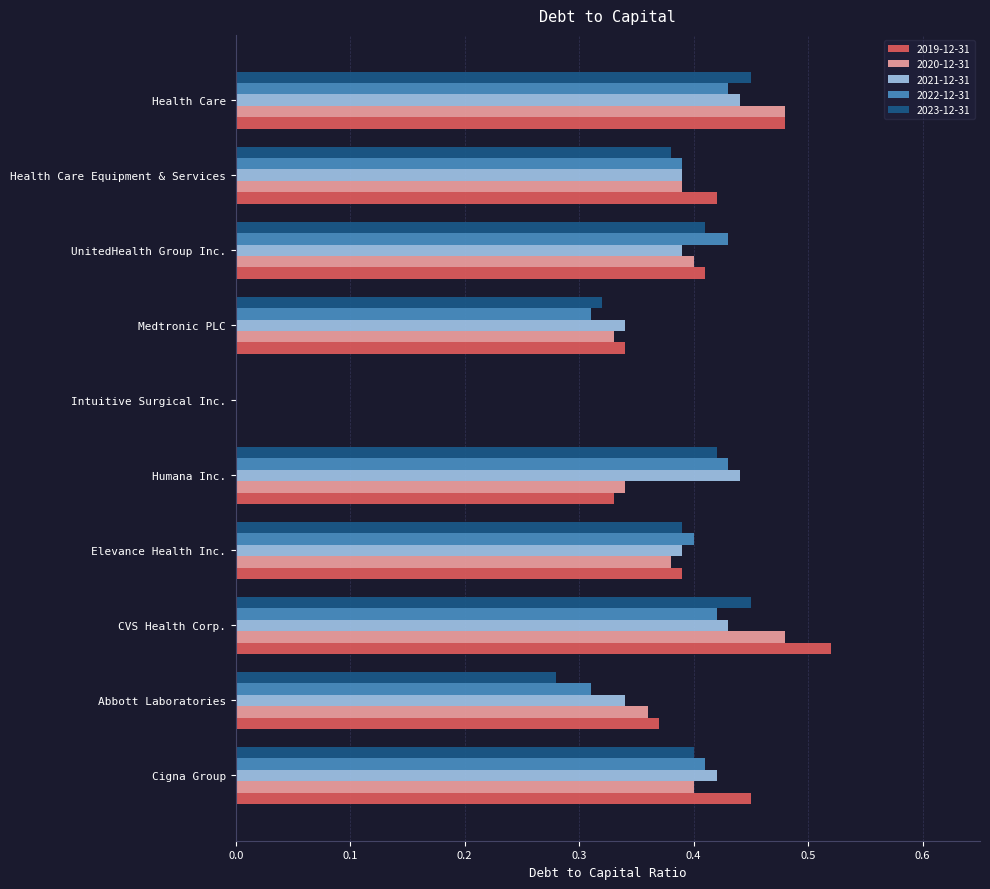

Between Abbott Laboratories and Intuitive Surgical Inc., which series saw the biggest shift?

2019-12-31